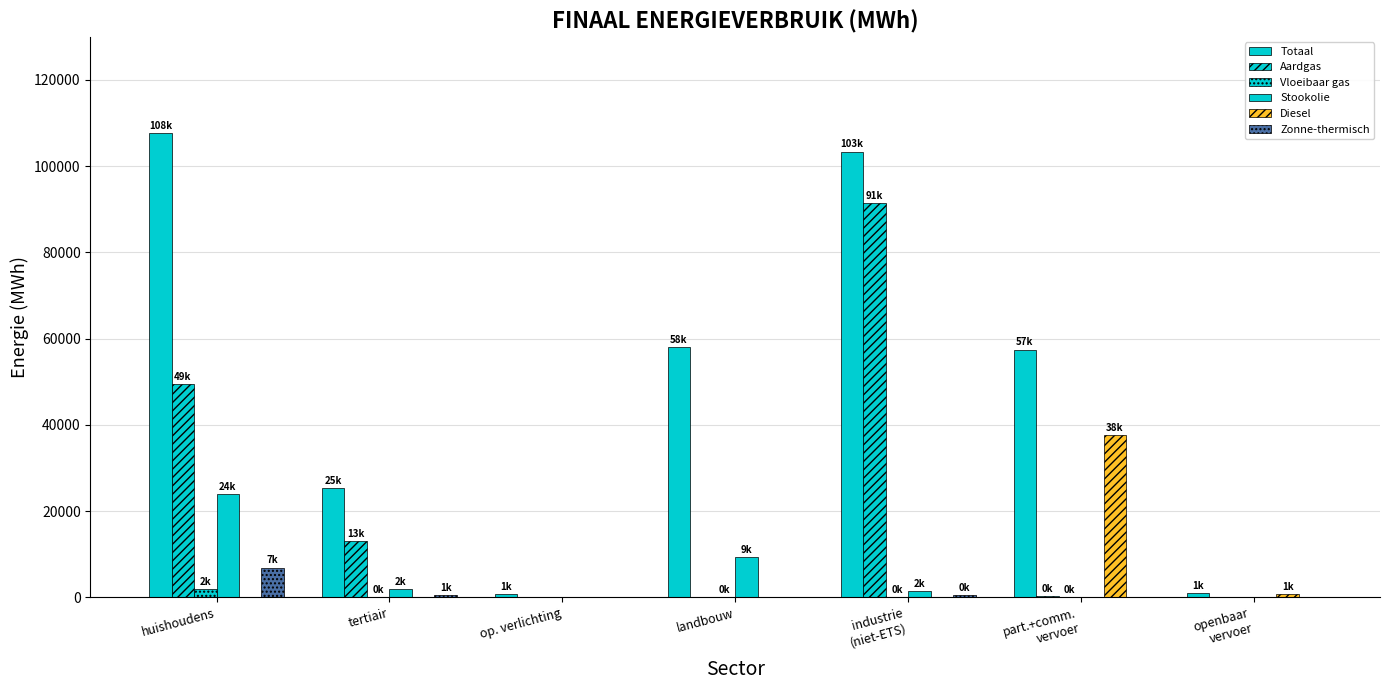

Which category has the highest value across all series?

huishoudens